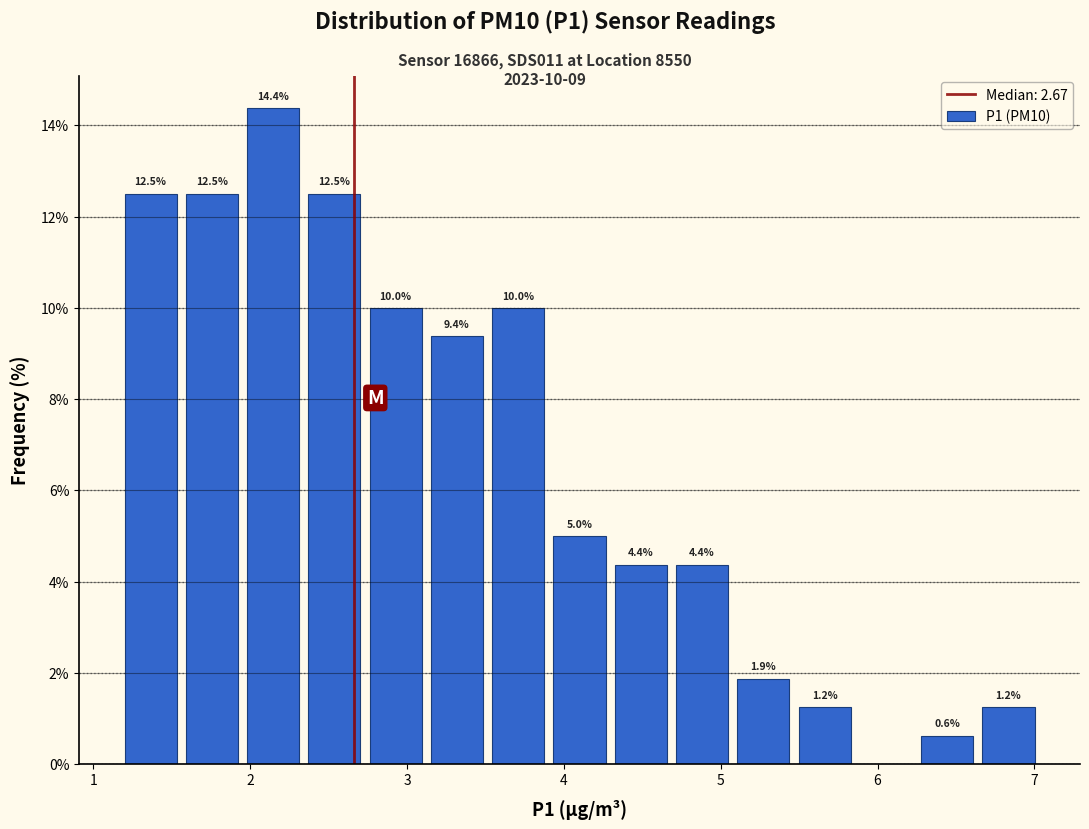

Read against the x-axis, roughly where is the centre of the tallest bar?

2.1